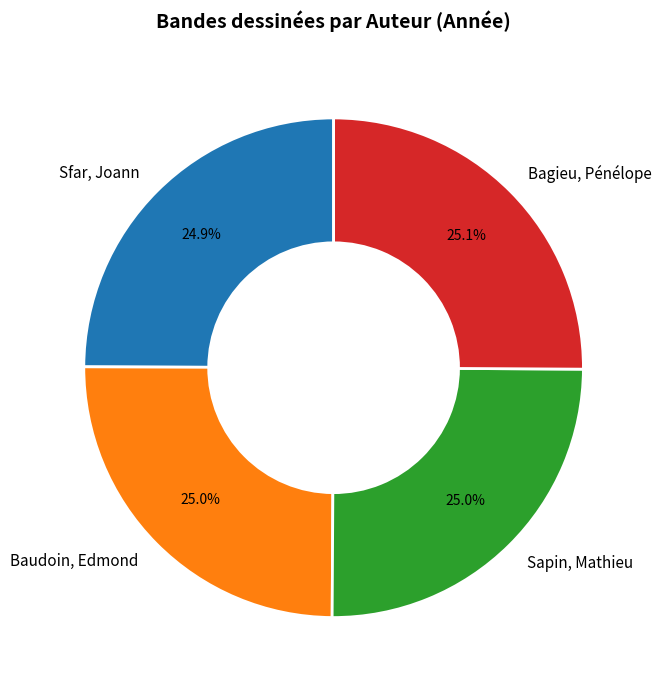

What percentage do Bagieu, Pénélope and Baudoin, Edmond together represent?

50.1%